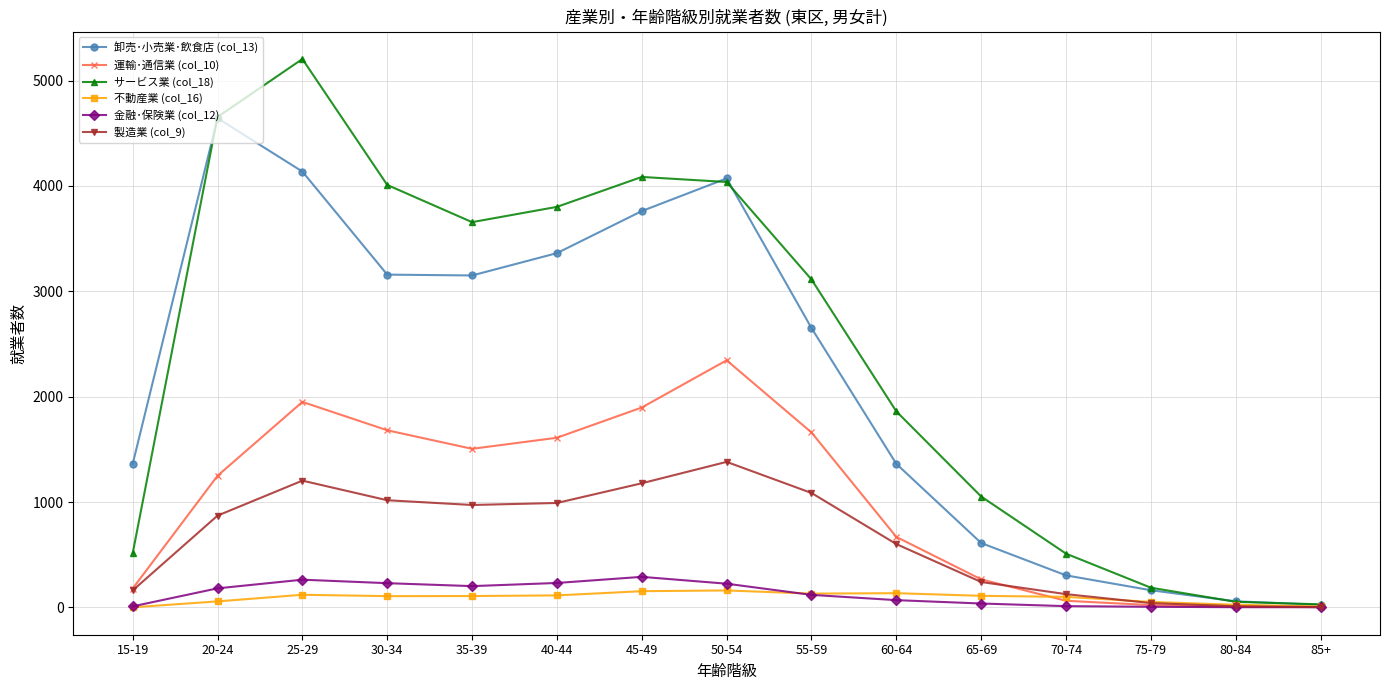

What is the difference between the 製造業 (col_9) values at 65-69 and 25-29?

962